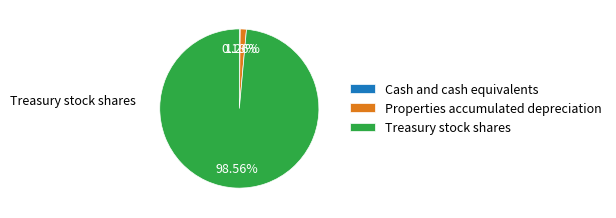

What is the majority slice?

Treasury stock shares